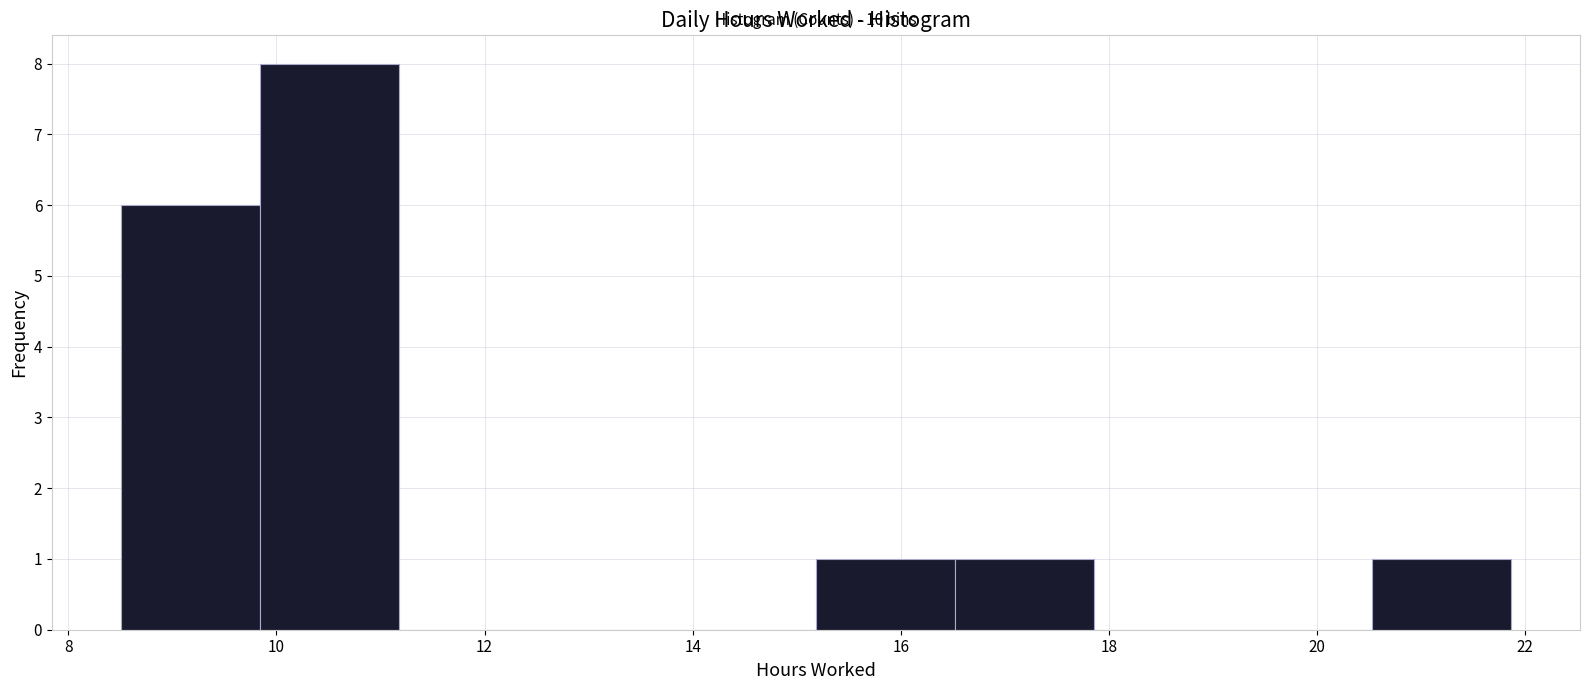

Over which range of the x-axis is the bar tallest?

9.8 to 11.2